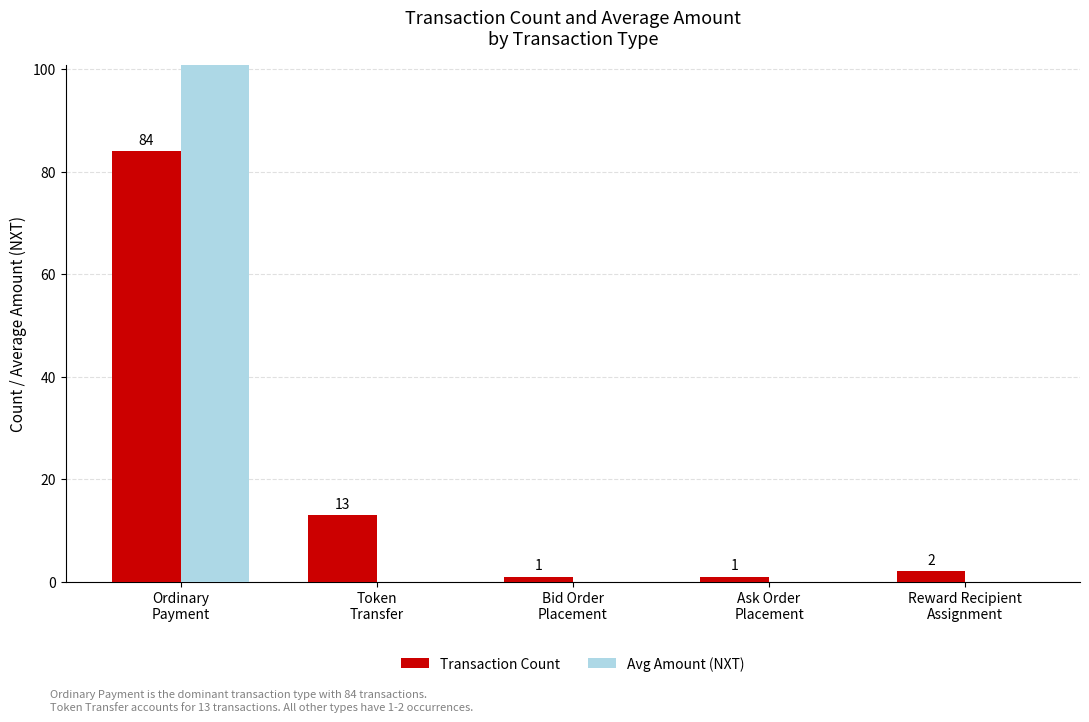

Which series has the largest total across all categories?

Avg Amount (NXT)